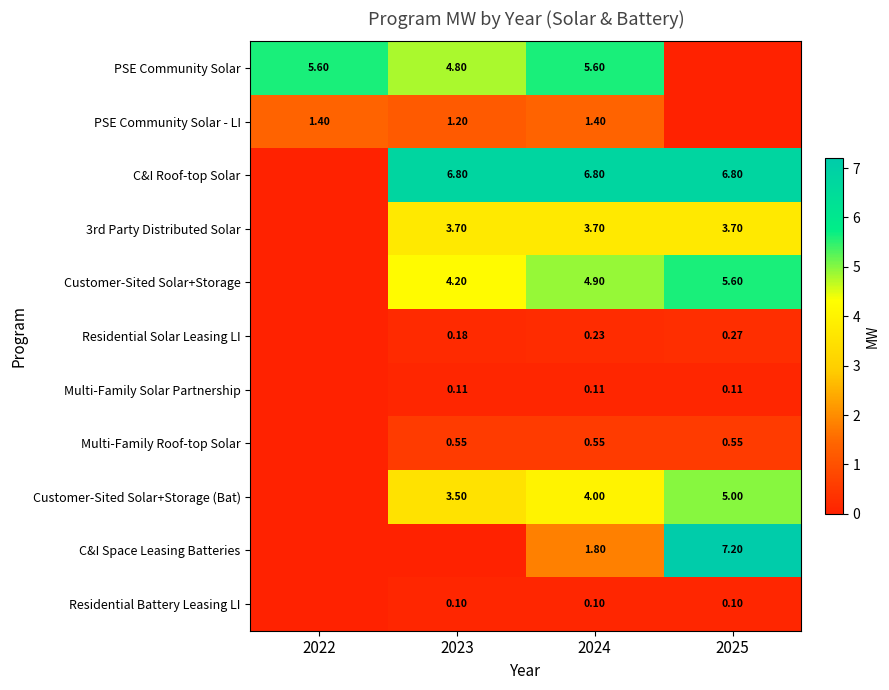

The Customer-Sited Solar+Storage (Bat) series shows 1.4 at 2023. True or false?

False